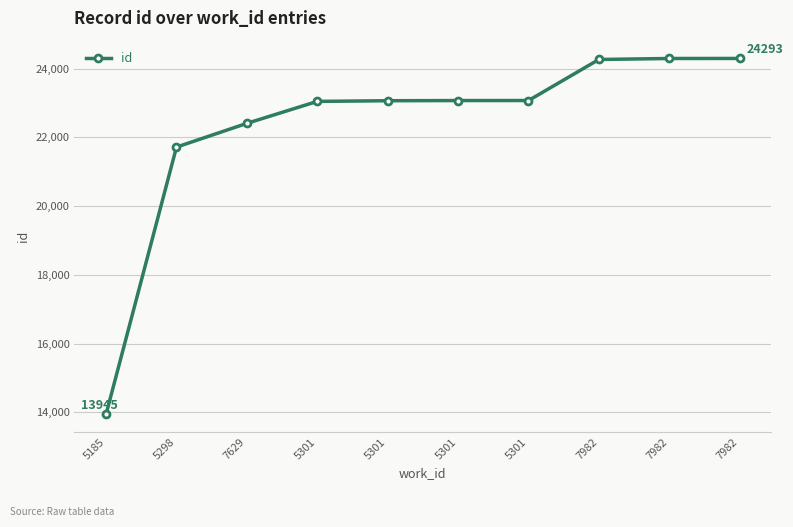

How many categories are shown in the chart?

10